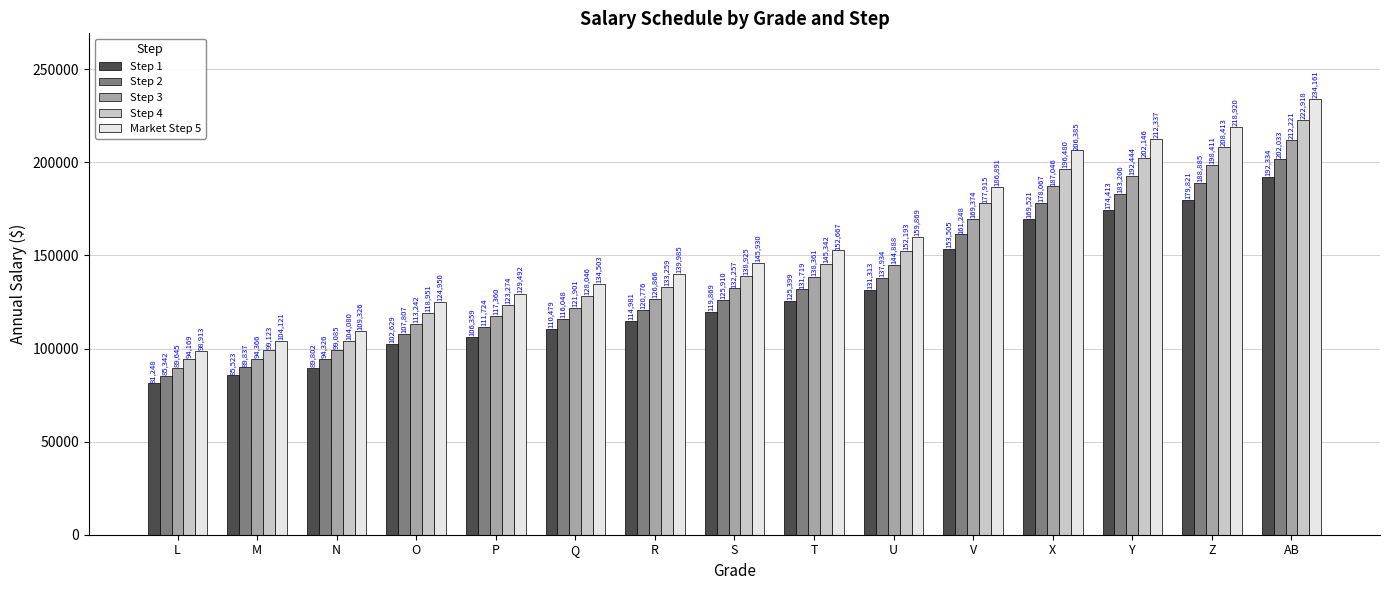

Reading left to right, list all the values displayed in this chart.

Step 1: 81248	85523	89802	102629	106359	110479	114981	119869	125399	131313	153505	169521	174413	179821	192334
Step 2: 85342	89837	94326	107807	111724	116048	120776	125910	131719	137934	161248	178067	183206	188885	202033
Step 3: 89645	94366	99085	113242	117360	121901	126866	132257	138361	144888	169374	187046	192444	198411	212221
Step 4: 94169	99123	104080	118951	123274	128046	133259	138925	145342	152193	177915	196480	202146	208413	222918
Market Step 5: 98913	104121	109326	124950	129492	134503	139985	145930	152667	159869	186891	206385	212337	218920	234161